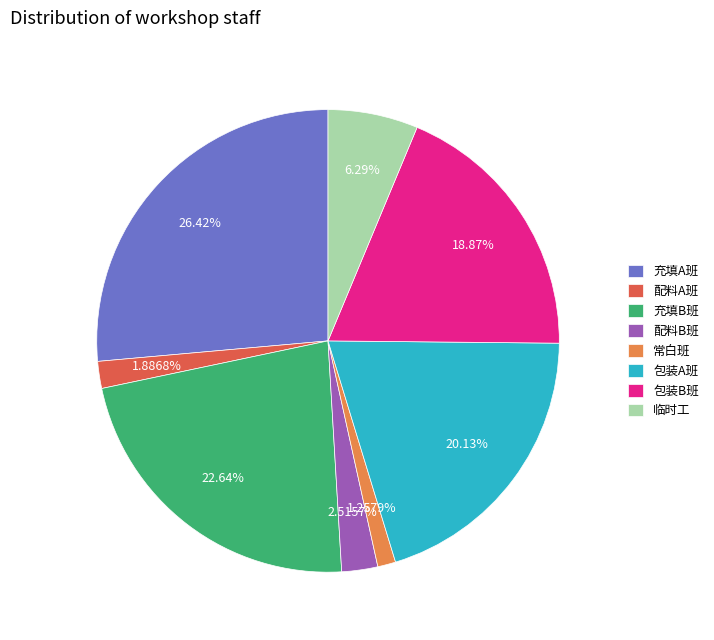

To the nearest percent, what is the combined percentage of 包装B班 and 充填B班?

42%